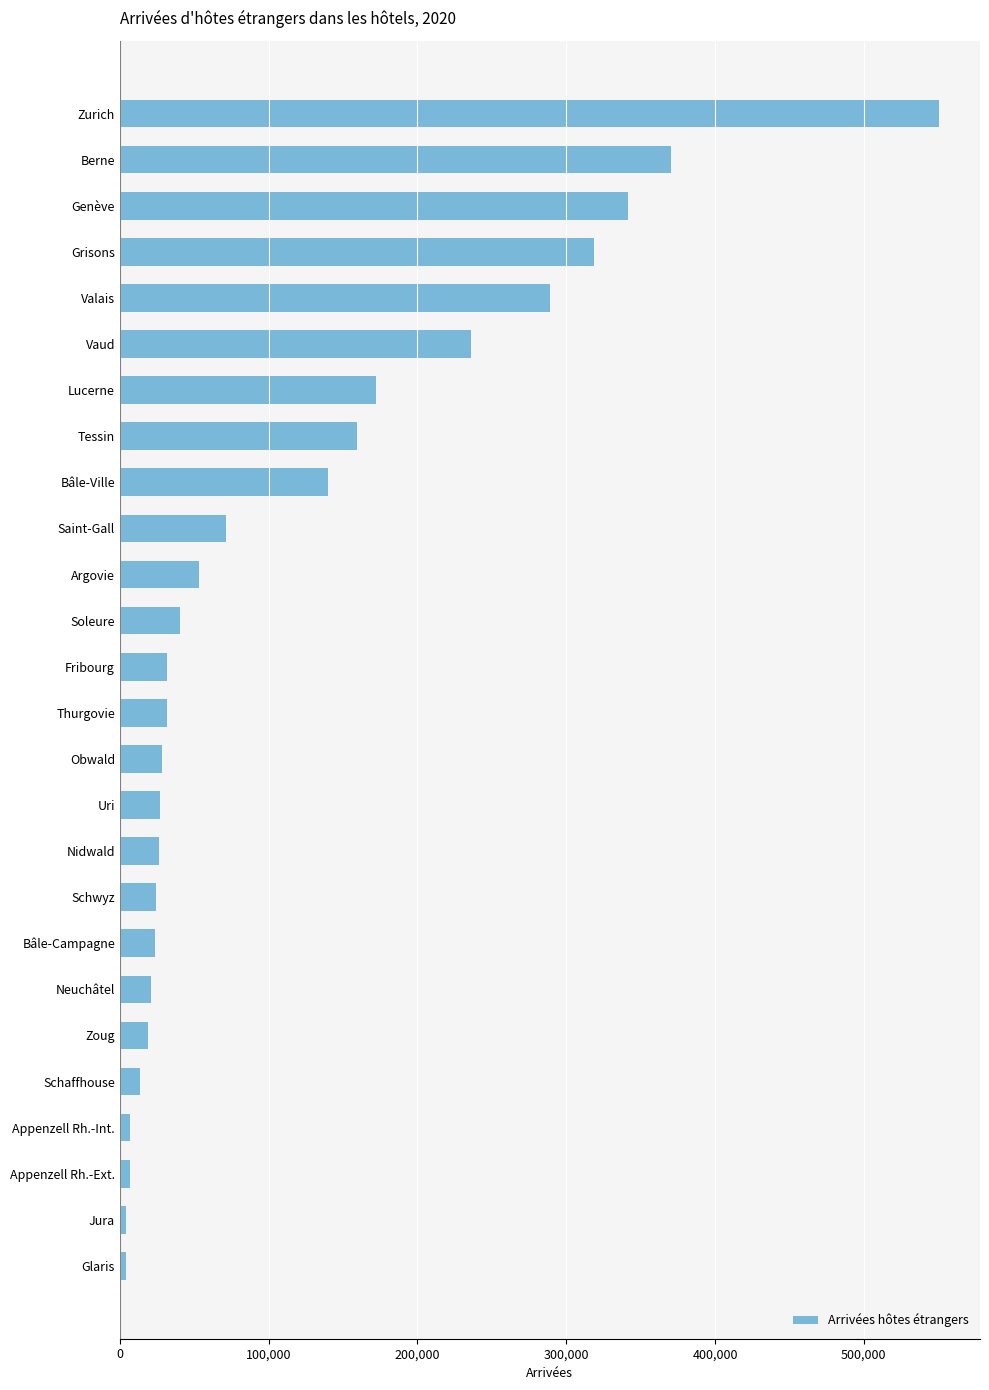

Are the bars grouped side by side (vs. stacked)?

No